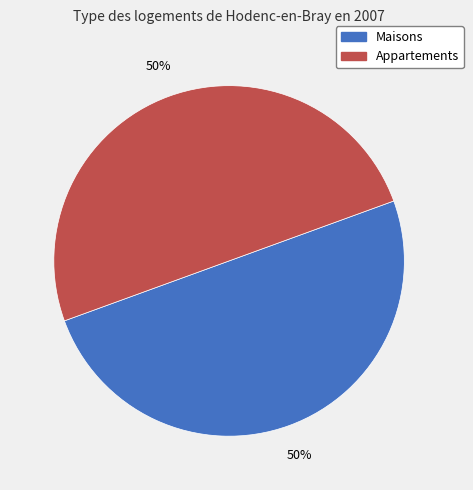

To the nearest percent, what is the average slice percentage?

50%